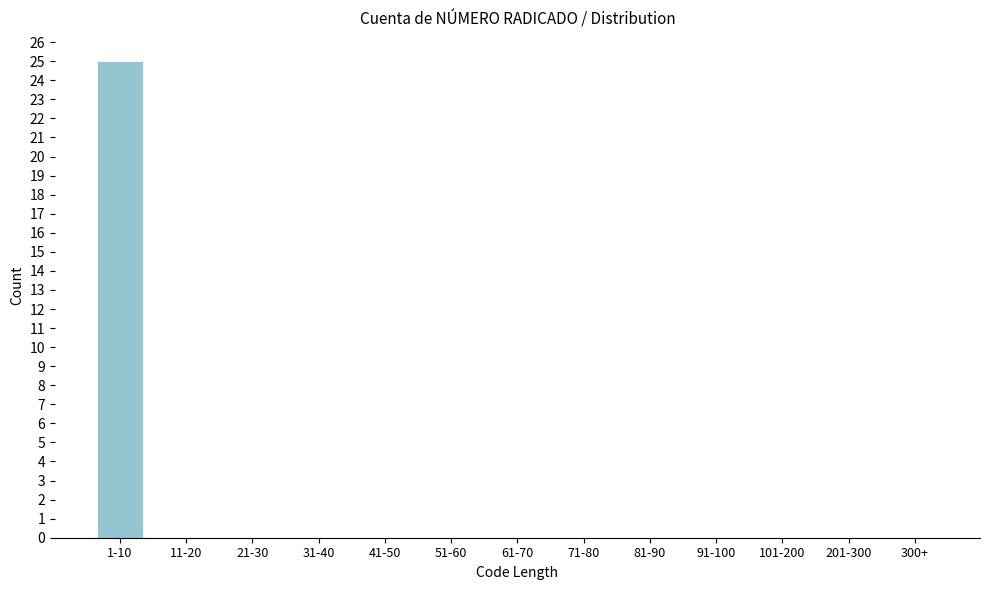

Reading left to right, transcribe all the data shown in this chart.

1-10=25	11-20=0	21-30=0	31-40=0	41-50=0	51-60=0	61-70=0	71-80=0	81-90=0	91-100=0	101-200=0	201-300=0	300+=0